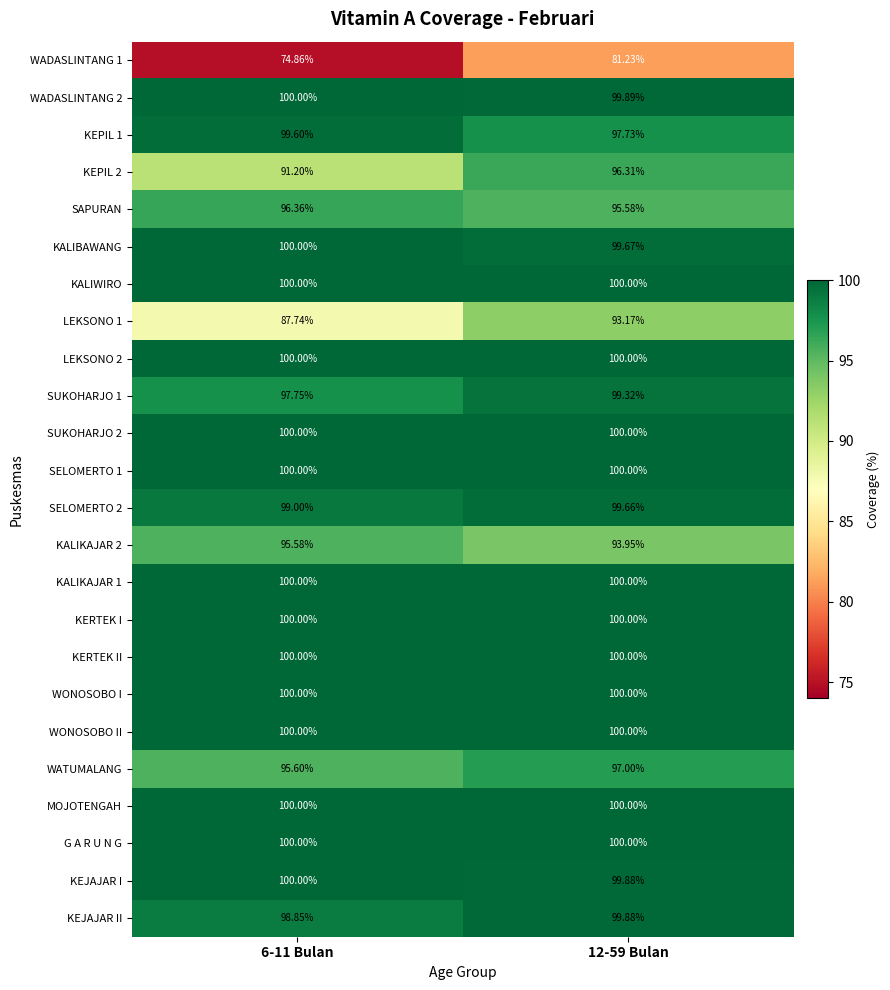

At how many categories does at least one series exceed 80?

2